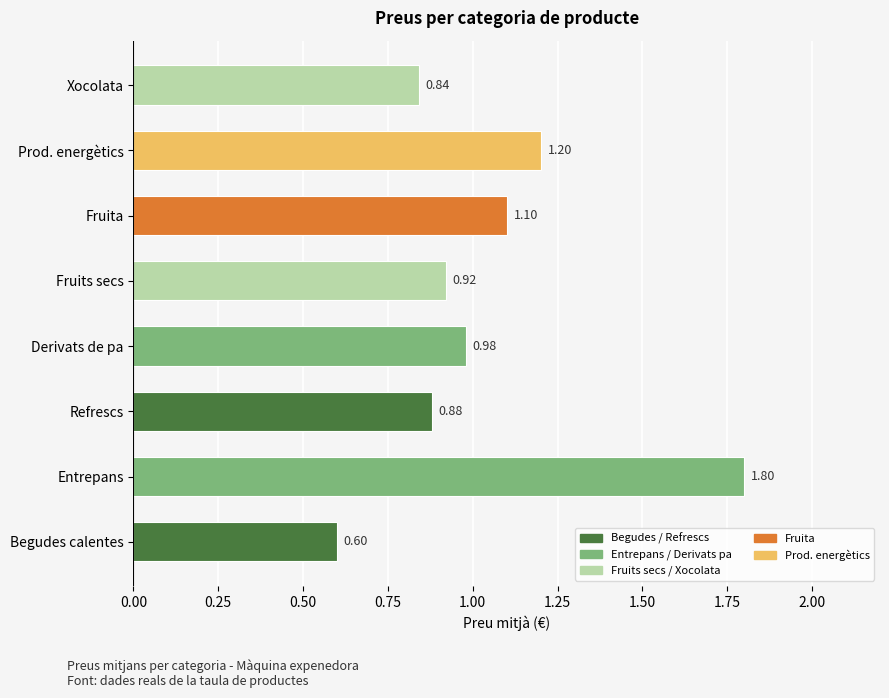

What is the difference between the maximum and minimum values?

1.2